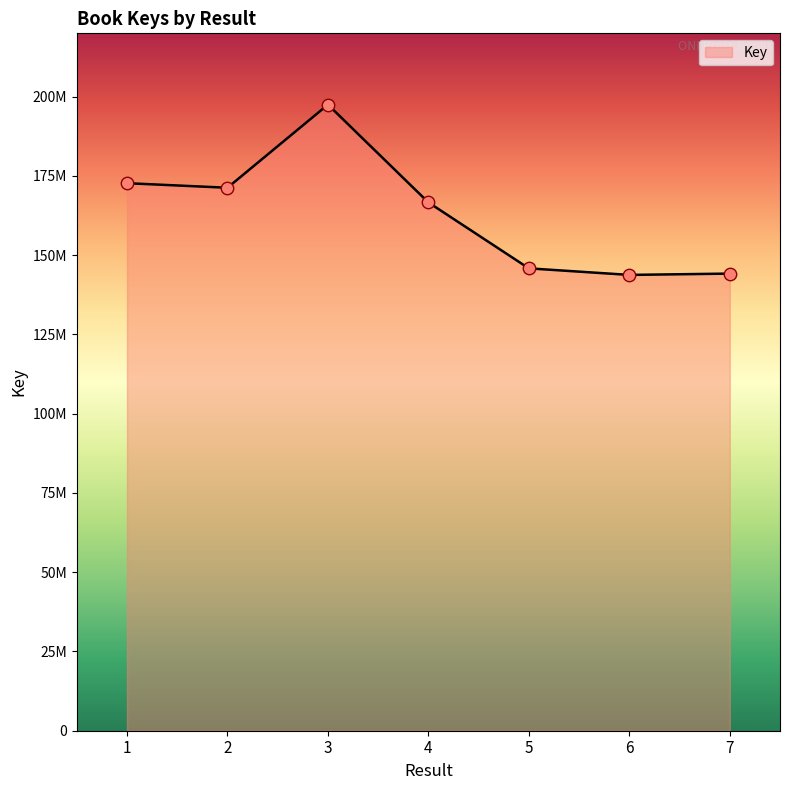

Does the chart have visible grid lines?

No